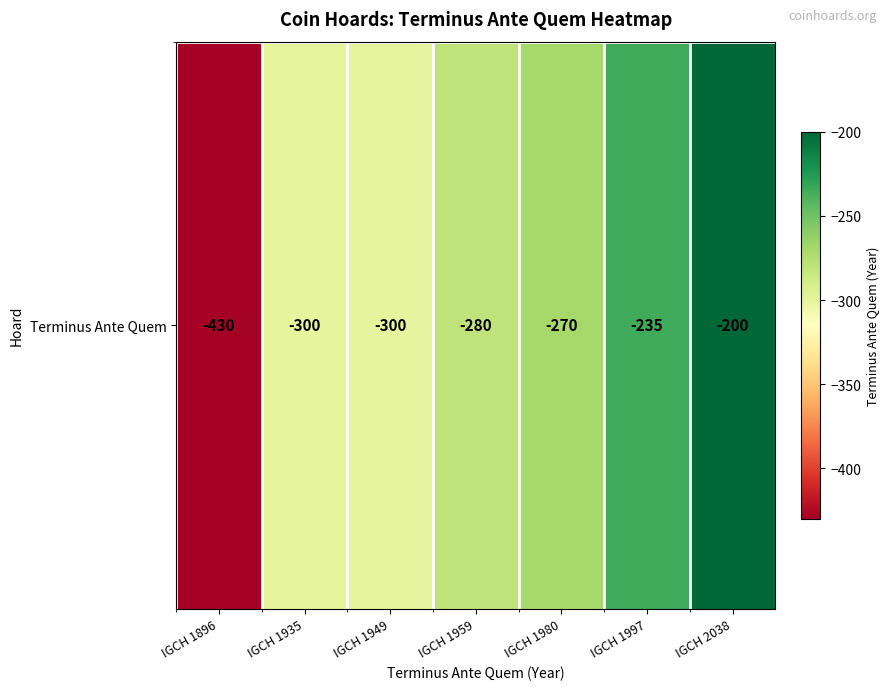

What is the change in value from IGCH 1949 to IGCH 1959?

+20